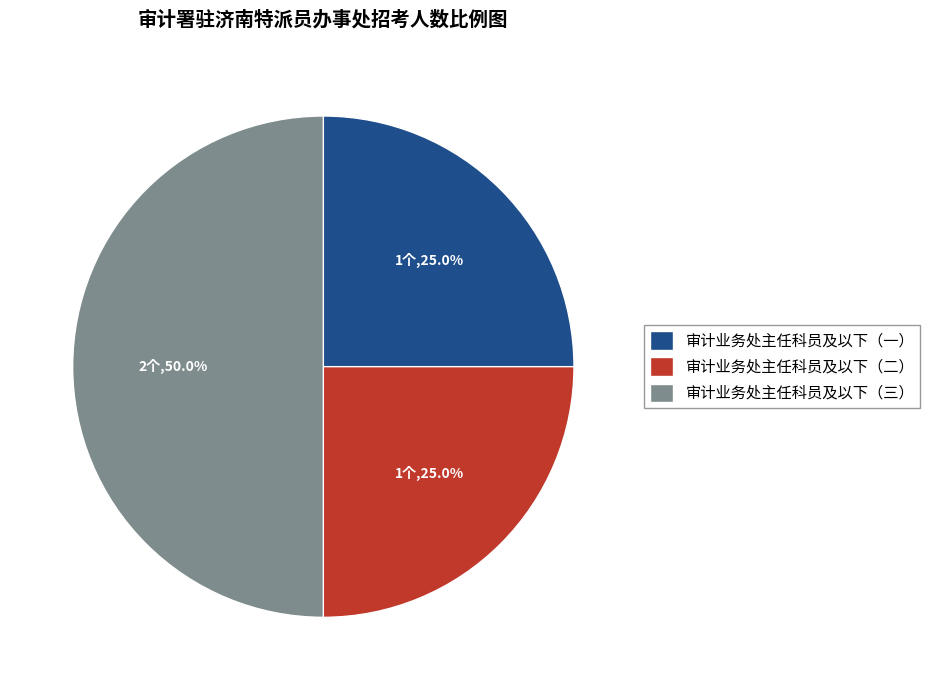

Approximately how many times larger is the value at 审计业务处主任科员及以下（二） compared to 审计业务处主任科员及以下（三）?

0.5